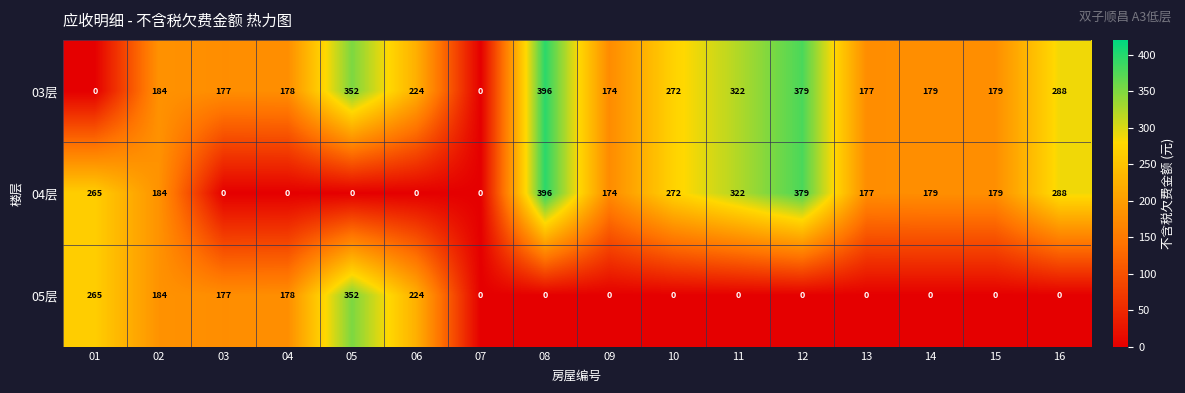

True or false: 03层 has a value of 0 at 07.

True